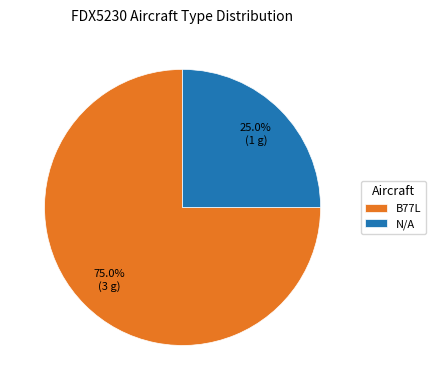

Does N/A account for over 50% of the chart?

No